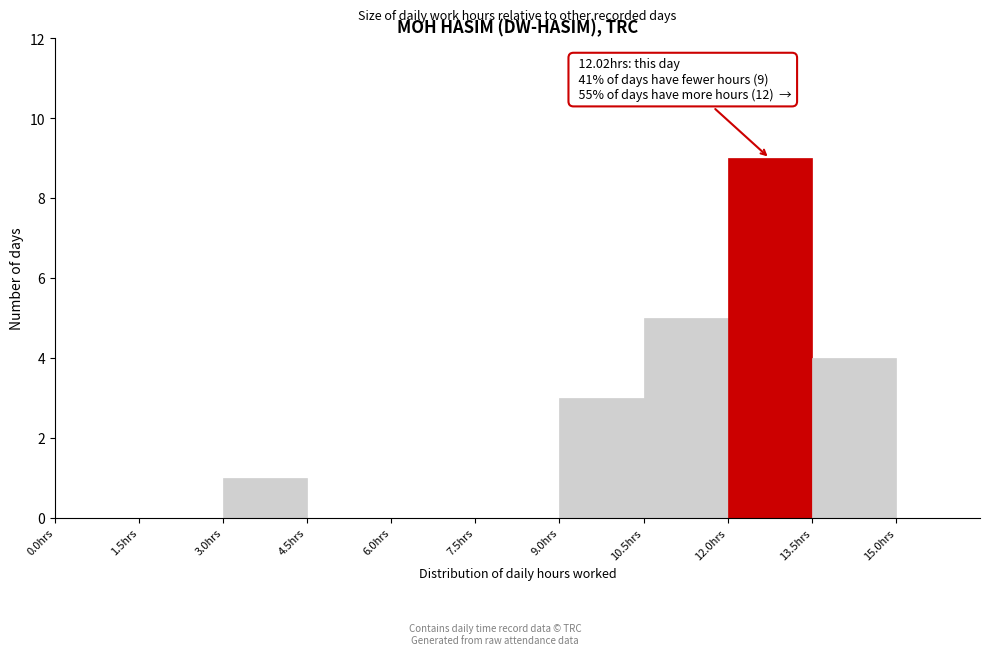

Over which range of the x-axis is the bar tallest?

12.0 to 13.5